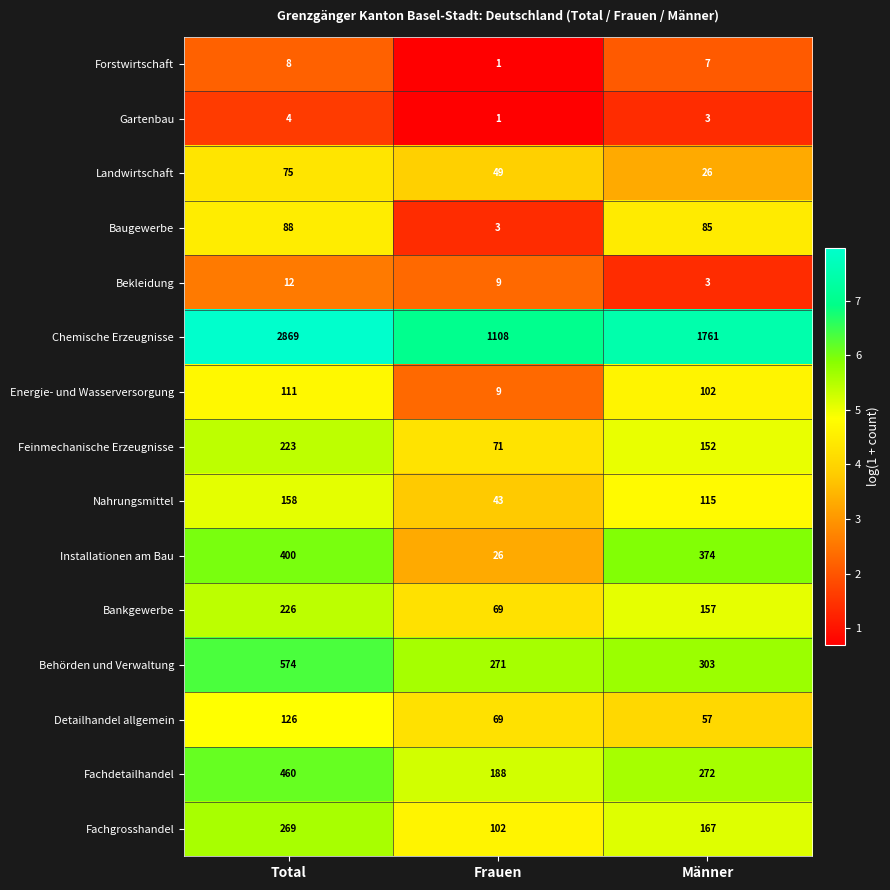

Which series changed the most between Total and Männer?

Chemische Erzeugnisse